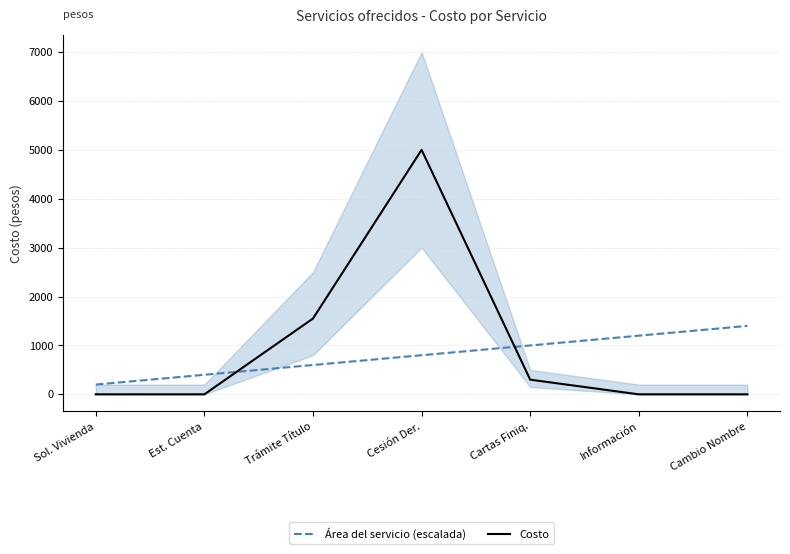

True or false: Área del servicio (escalada) and Costo intersect in this chart.

True